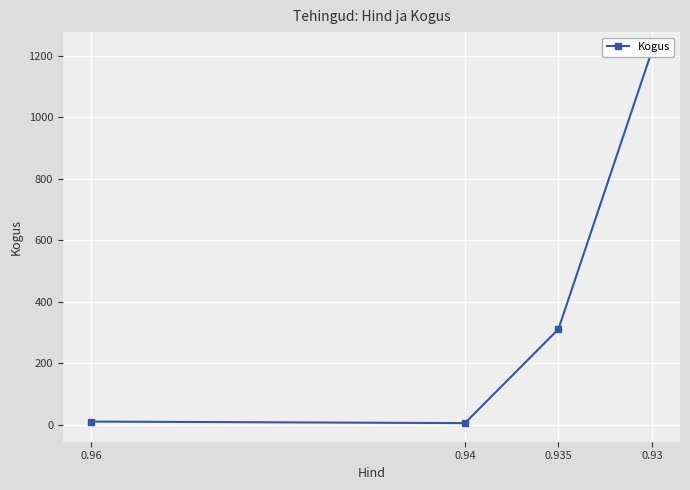

Count the number of data series in this chart.

1